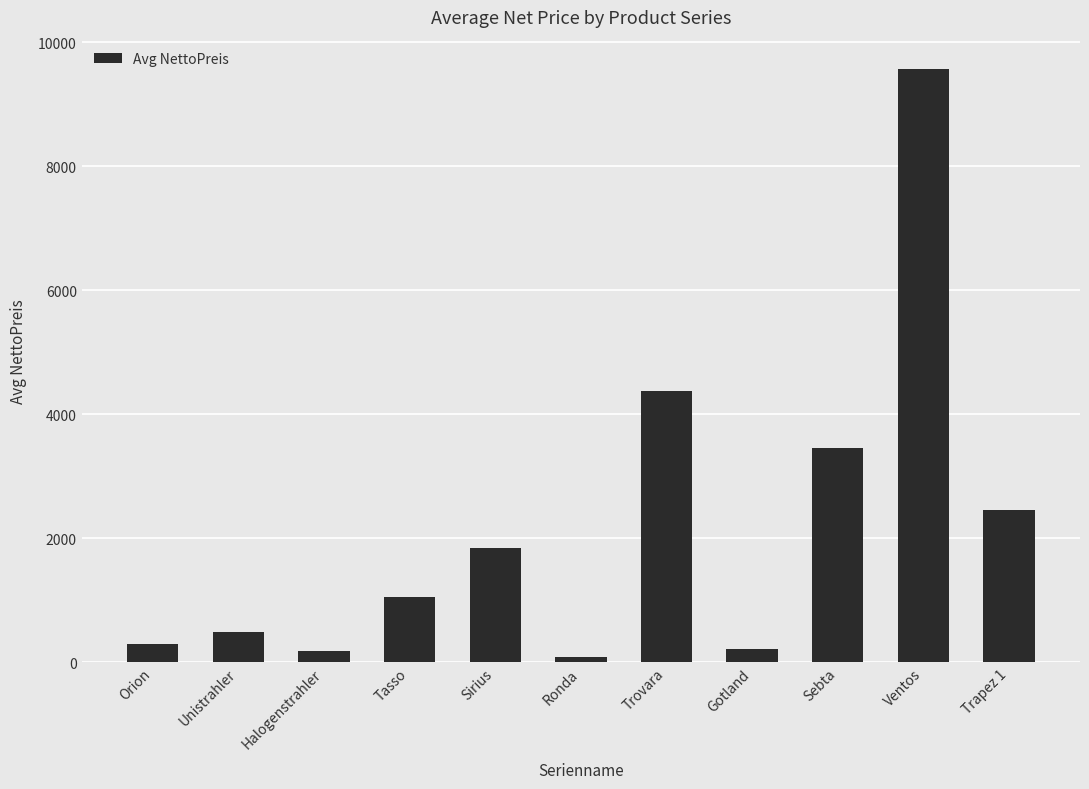

Between Halogenstrahler and Orion, which is larger?

Orion